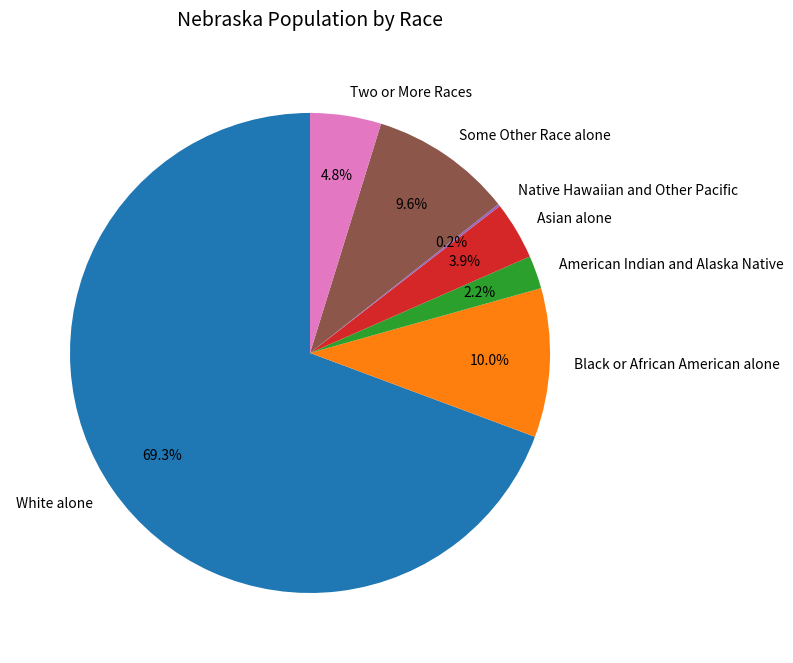

Approximately how many times larger is the value at Black or African American alone compared to Two or More Races?

2.1